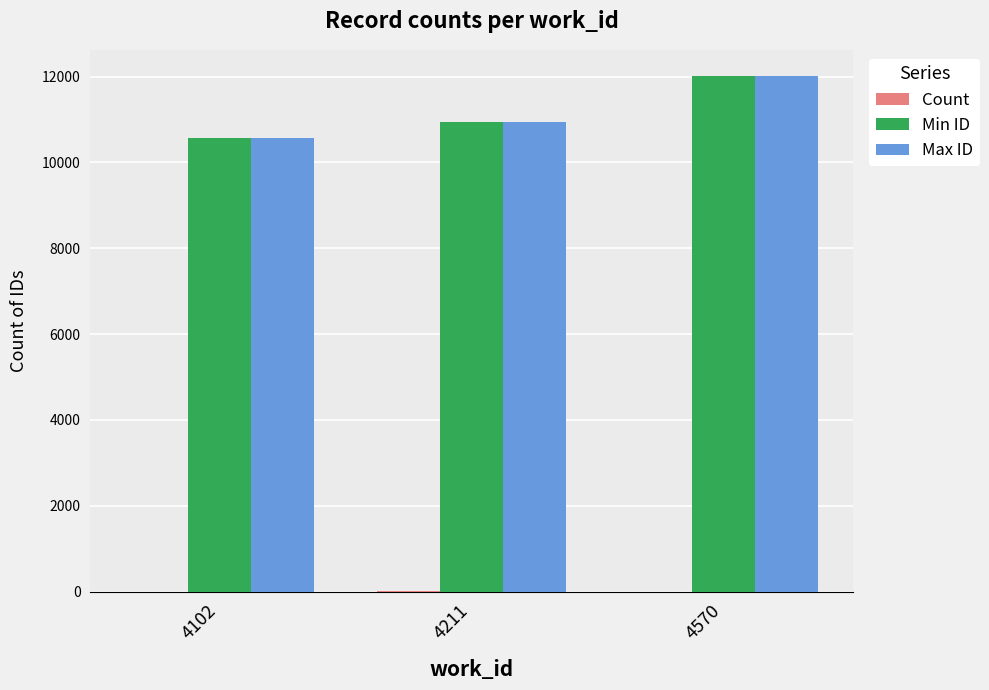

How many series are shown in this chart?

3